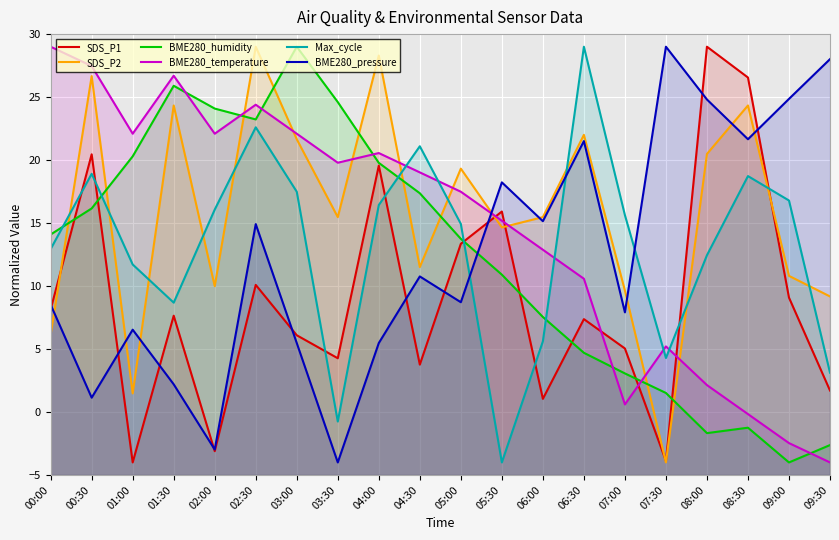

Rank the categories by Max_cycle value from lowest to highest.

05:30, 03:30, 09:30, 07:30, 06:00, 01:30, 01:00, 08:00, 00:00, 05:00, 07:00, 02:00, 04:00, 09:00, 03:00, 08:30, 00:30, 04:30, 02:30, 06:30